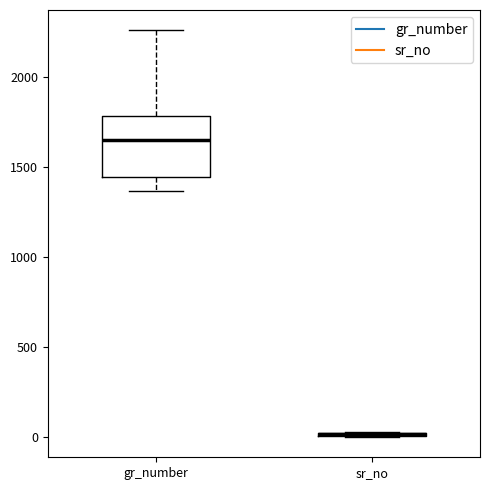

Which box is the tallest, from its lower edge to its upper edge?

gr_number